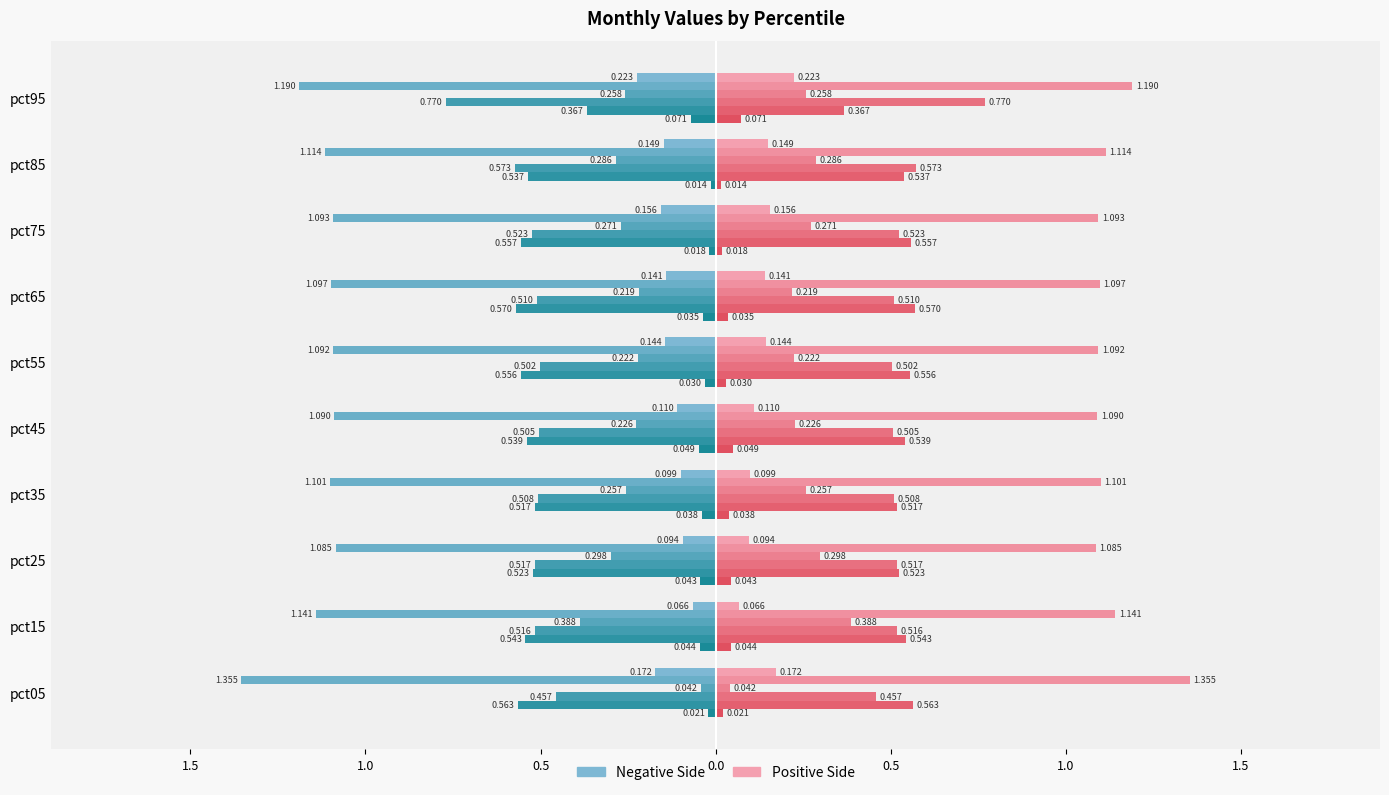

Reading left to right, extract all data points from this chart.

Jan: pct05=-0.2	pct15=-0.1	pct25=-0.1	pct35=-0.1	pct45=-0.1	pct55=-0.1	pct65=-0.1	pct75=-0.2	pct85=-0.1	pct95=-0.2
Feb: pct05=-1.4	pct15=-1.1	pct25=-1.1	pct35=-1.1	pct45=-1.1	pct55=-1.1	pct65=-1.1	pct75=-1.1	pct85=-1.1	pct95=-1.2
Mar: pct05=-0.0	pct15=-0.4	pct25=-0.3	pct35=-0.3	pct45=-0.2	pct55=-0.2	pct65=-0.2	pct75=-0.3	pct85=-0.3	pct95=-0.3
Apr: pct05=-0.5	pct15=-0.5	pct25=-0.5	pct35=-0.5	pct45=-0.5	pct55=-0.5	pct65=-0.5	pct75=-0.5	pct85=-0.6	pct95=-0.8
May: pct05=-0.6	pct15=-0.5	pct25=-0.5	pct35=-0.5	pct45=-0.5	pct55=-0.6	pct65=-0.6	pct75=-0.6	pct85=-0.5	pct95=-0.4